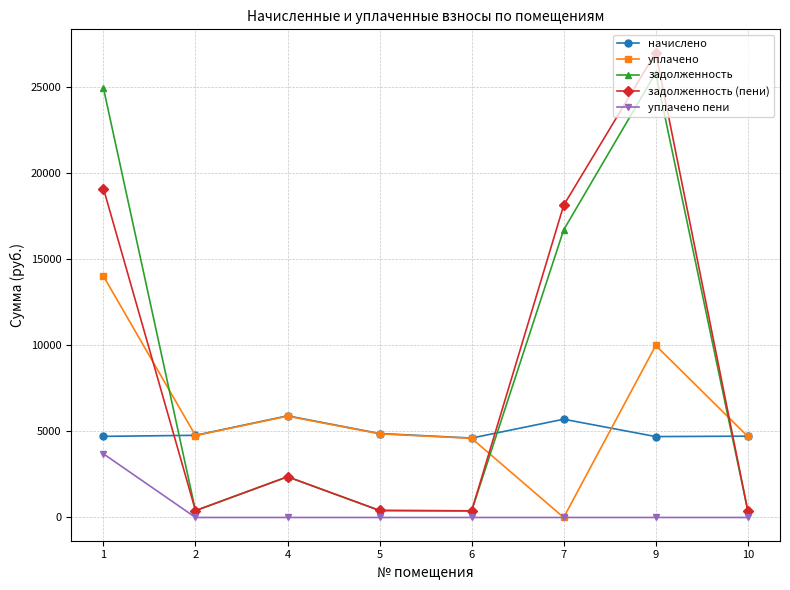

At how many categories does at least one series exceed 11029?

3